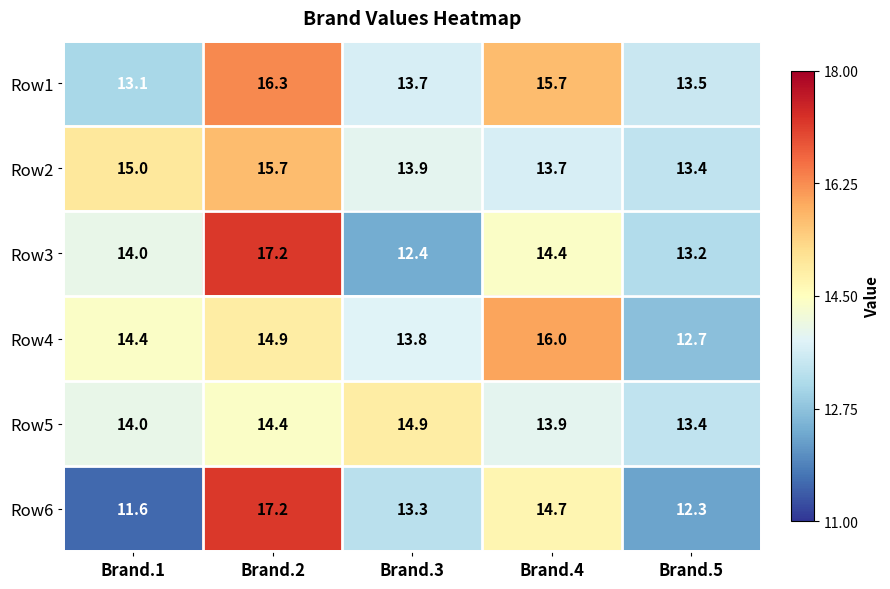

At which category is the sum across all series the highest?

Brand.2